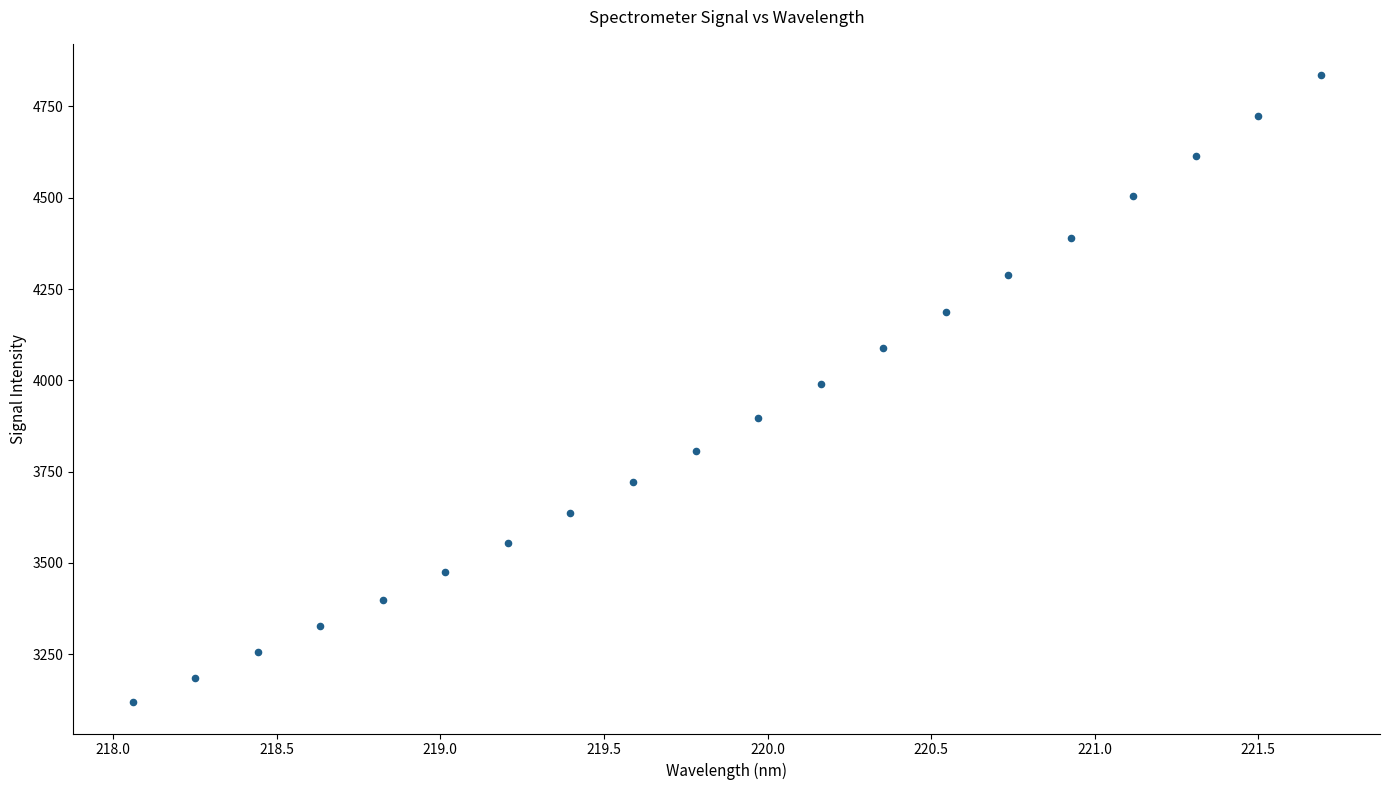

What is the range of Y values (max minus min)?

1716.8